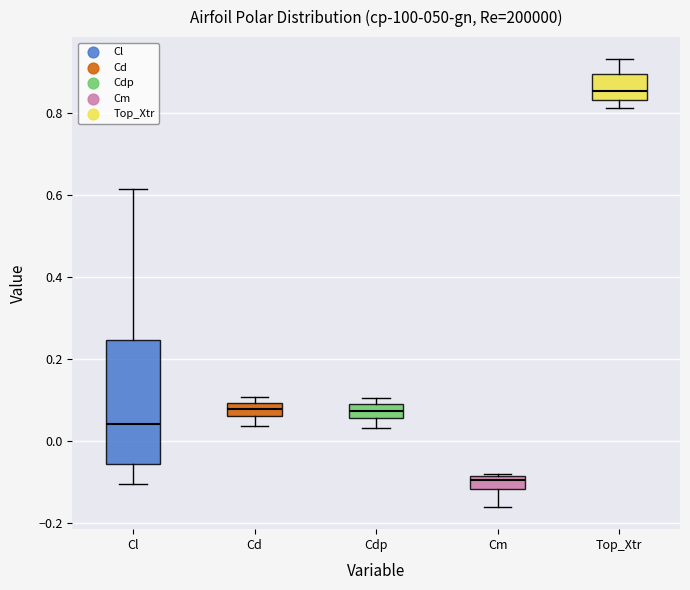

Reading left to right, transcribe this box plot: for each box, give where its median line is, the range the box spans, and where its two whiskers end, as read against the y-axis. The values are not printed on the chart, so give them approximately, as read against the axis.

Cl: median 0.04, box -0.06 to 0.24, whiskers -0.10 to 0.62
Cd: median 0.08, box 0.06 to 0.10, whiskers 0.04 to 0.10 (just above the box's upper edge)
Cdp: median 0.08 (inside the box), box 0.06 to 0.08, whiskers 0.04 to 0.10
Cm: median -0.10, box -0.12 to -0.08, whiskers -0.16 to -0.08
Top_Xtr: median 0.86, box 0.82 to 0.90, whiskers 0.82 (just below the box's lower edge) to 0.92